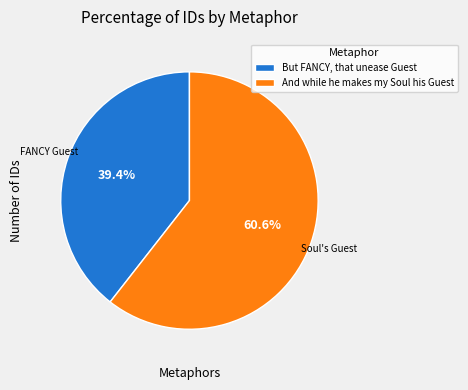

What is the largest slice in the pie chart?

And while he makes my Soul his Guest